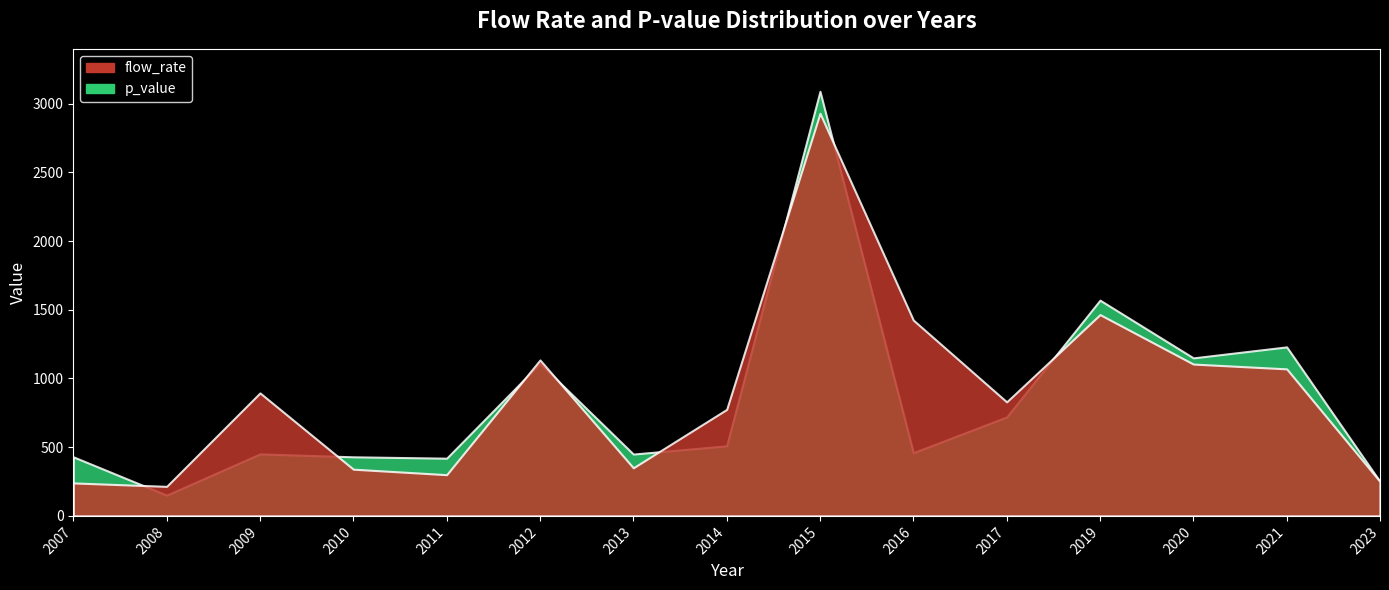

Rank the categories by flow_rate value from lowest to highest.

2008, 2007, 2023, 2011, 2010, 2013, 2014, 2017, 2009, 2021, 2020, 2012, 2016, 2019, 2015